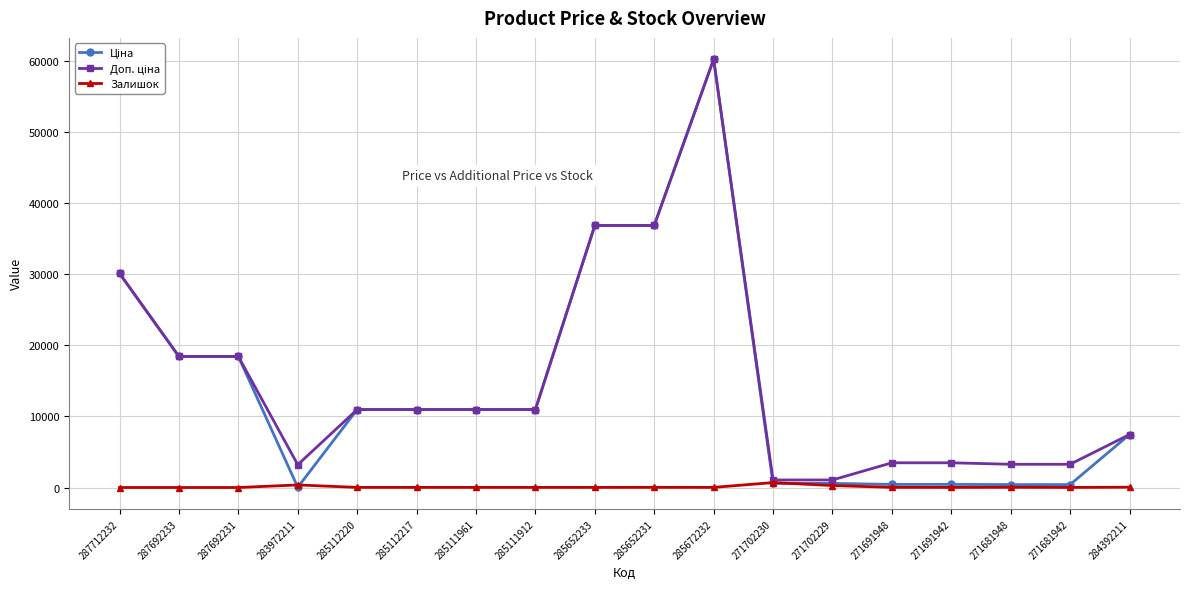

How many series are shown in this chart?

3